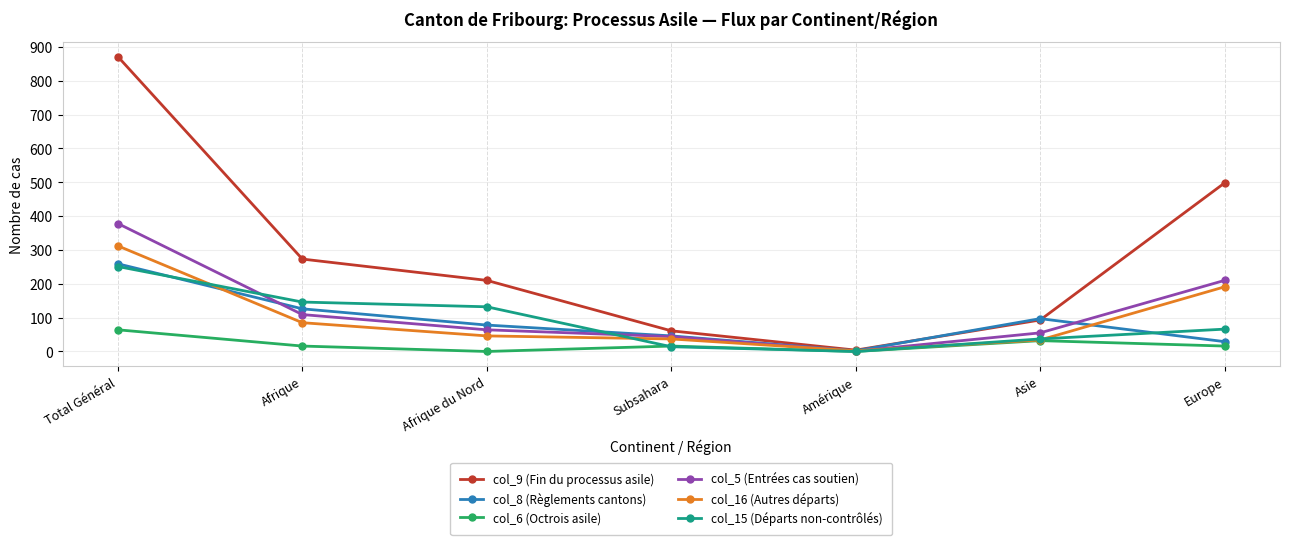

Which series has the largest total across all categories?

col_9 (Fin du processus asile)